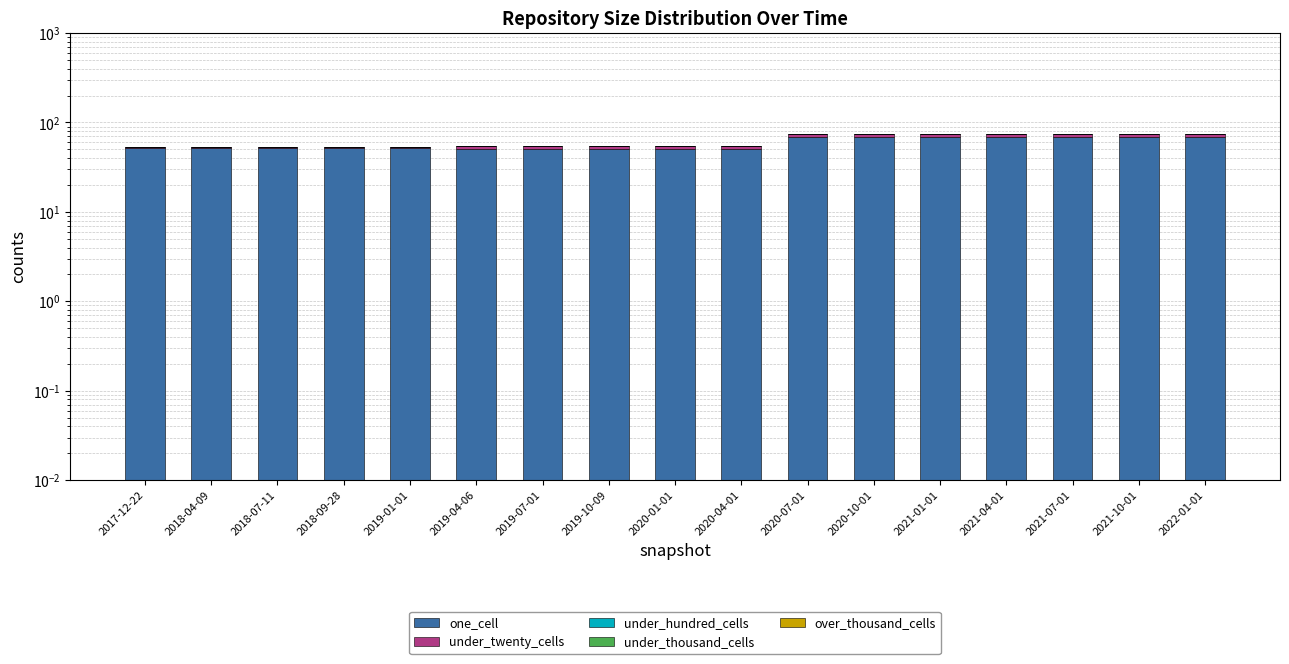

How many data points in one_cell are above 52?

7